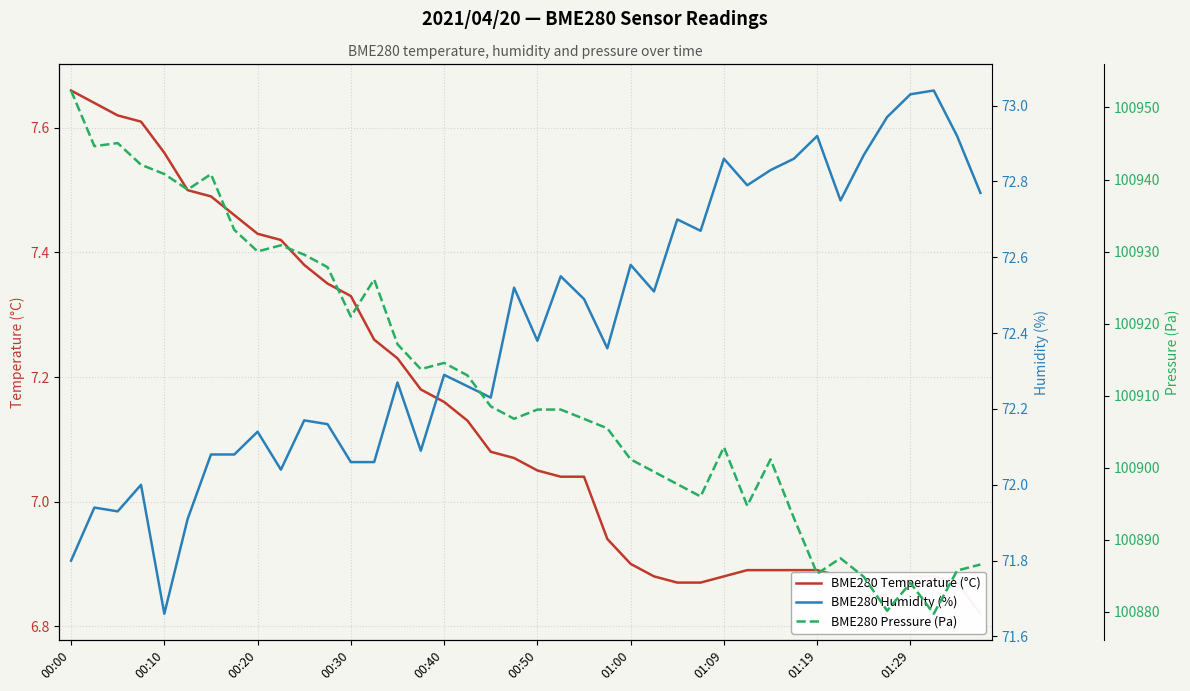

Which series has the largest range (max minus min)?

BME280 Pressure (Pa)